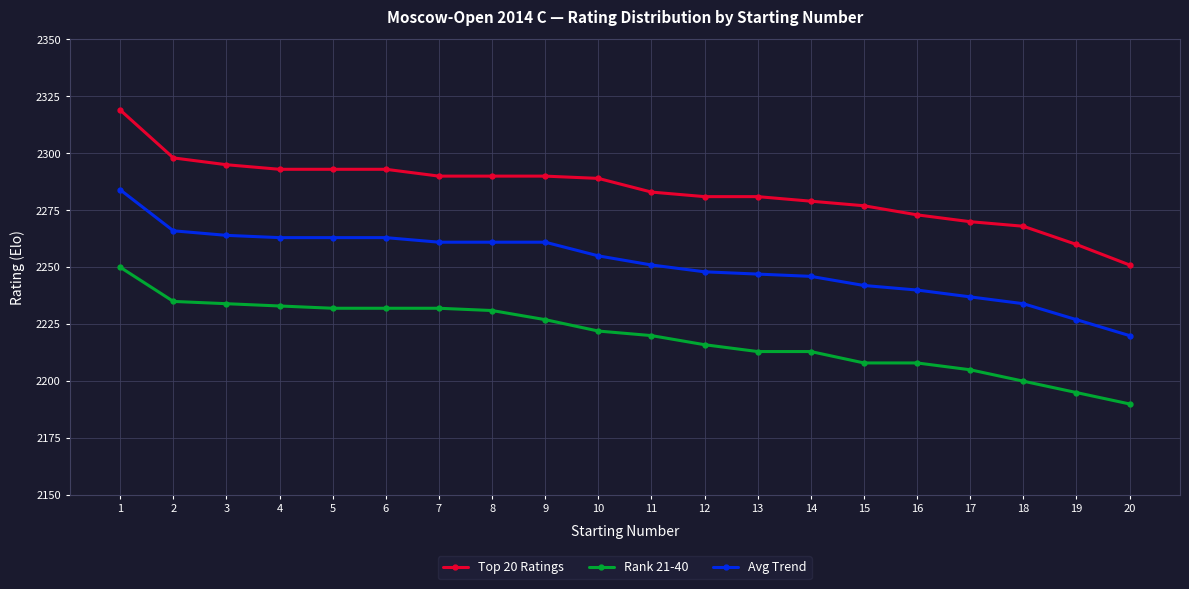

True or false: Rank 21-40 and Top 20 Ratings cross at least once.

False